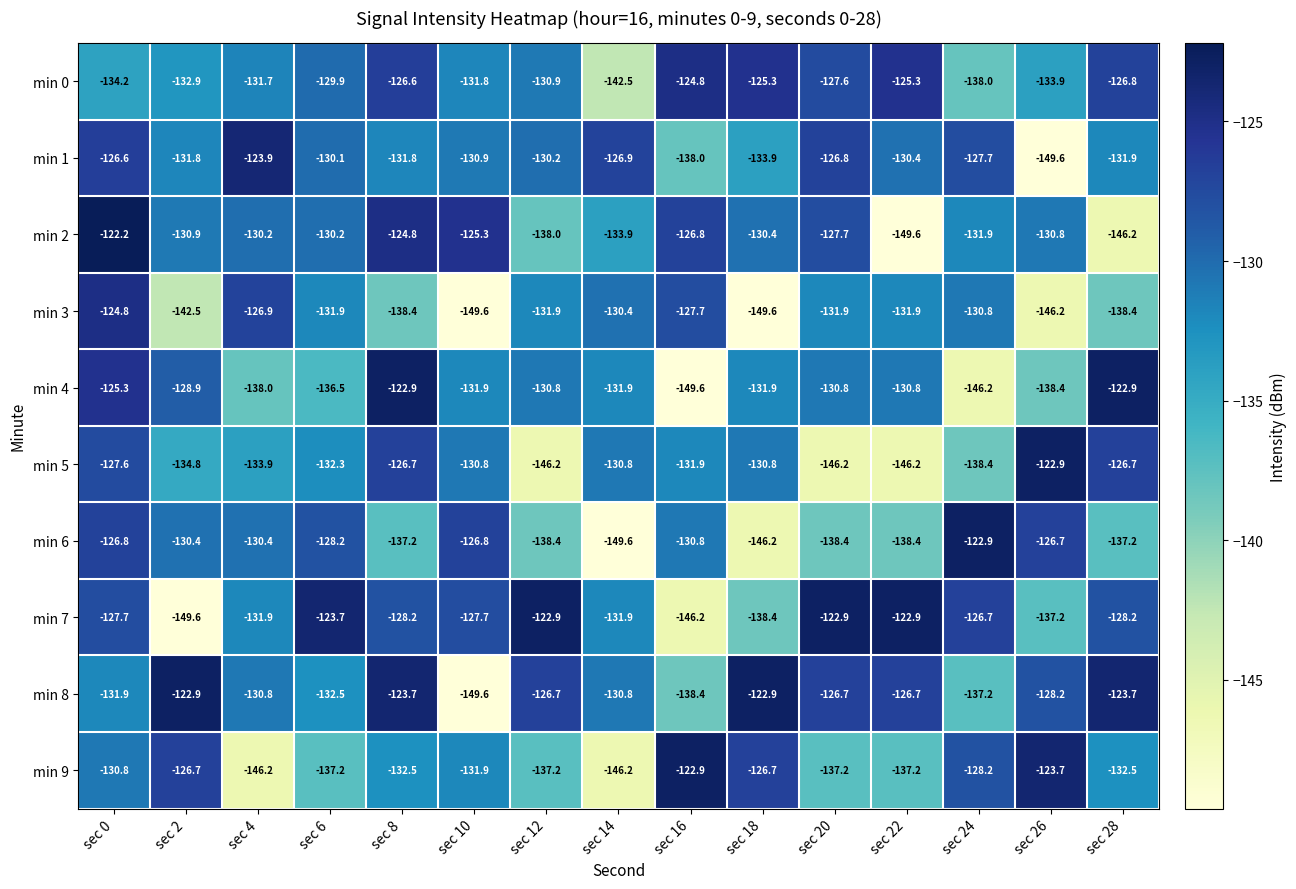

What is the highest value of the min 9 series?

-122.9